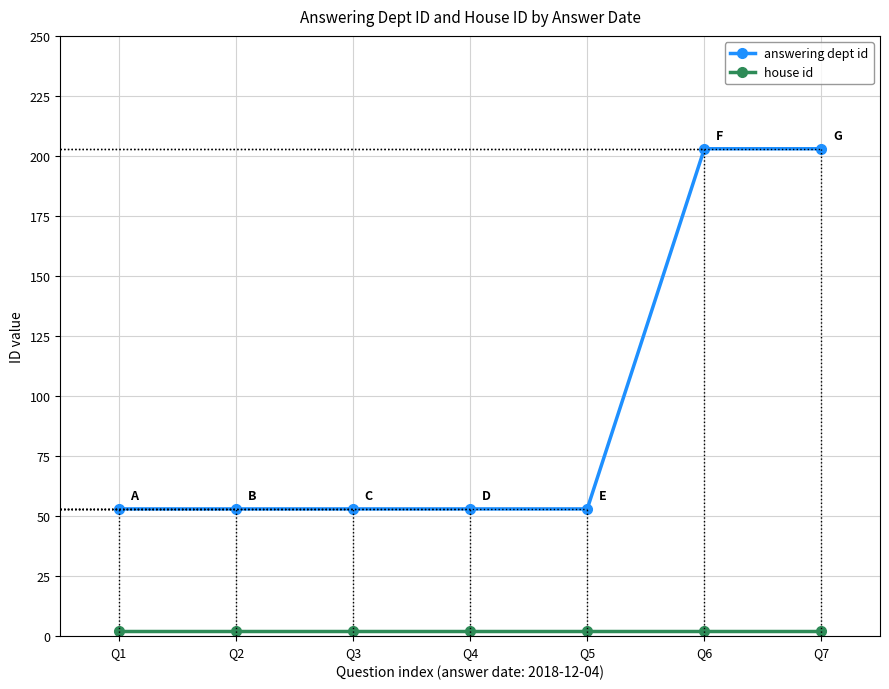

What is the average value of the answering dept id series?

96